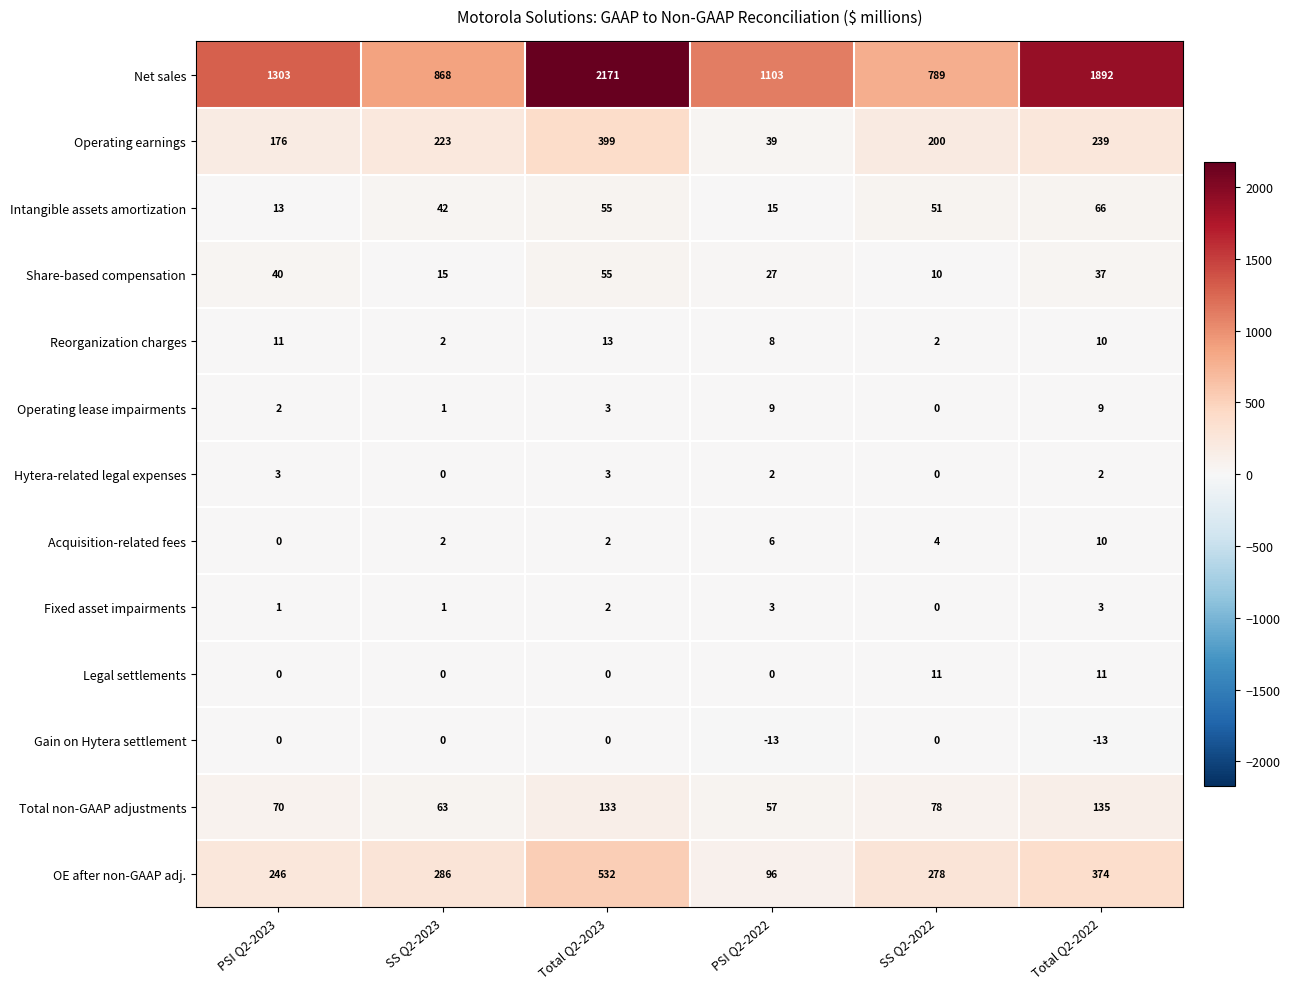

Count the Acquisition-related fees values in the range 2 to 6.

4